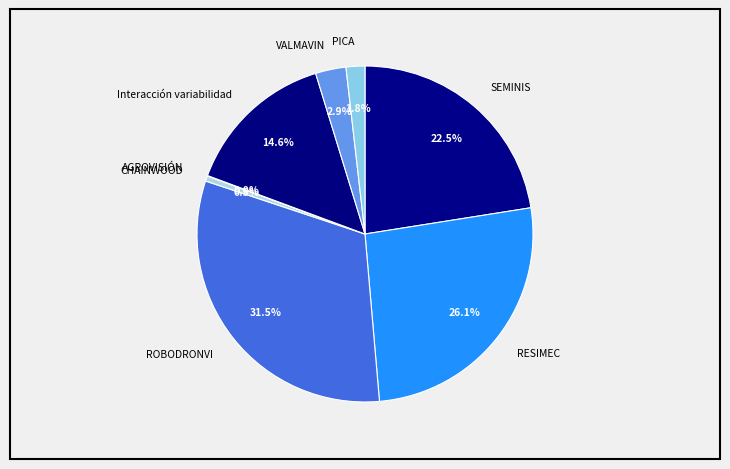

Does any single category account for the majority?

No